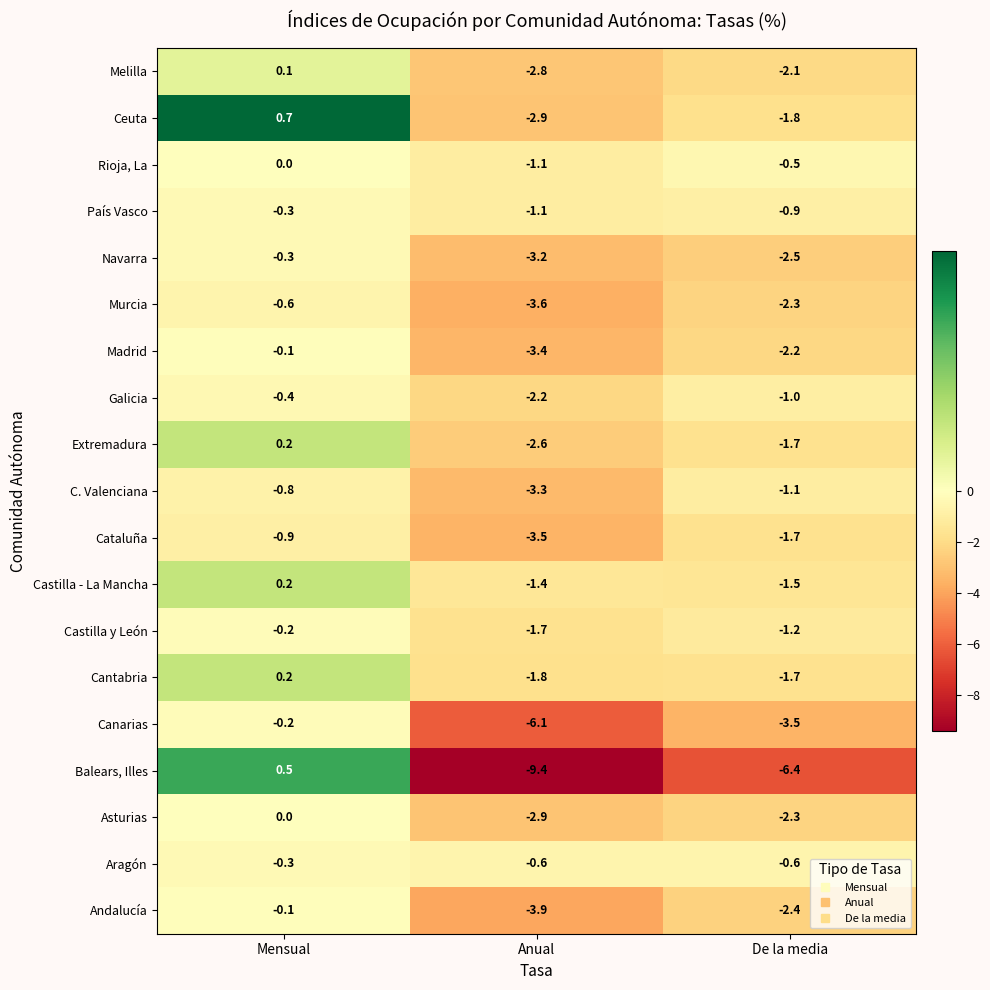

At which label is Murcia closest to -2?

De la media